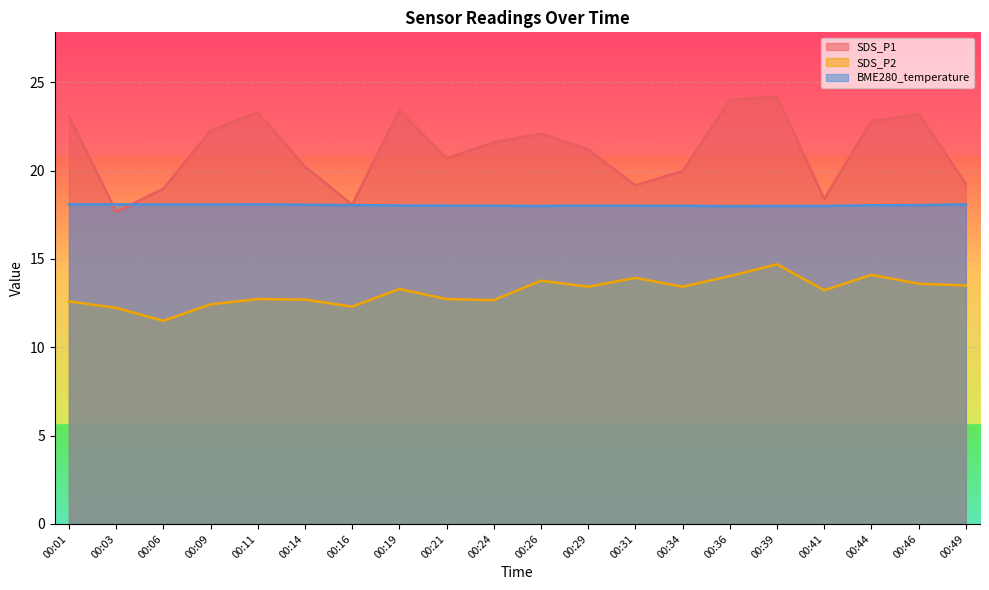

What value does the SDS_P2 series have at 00:31?

13.9